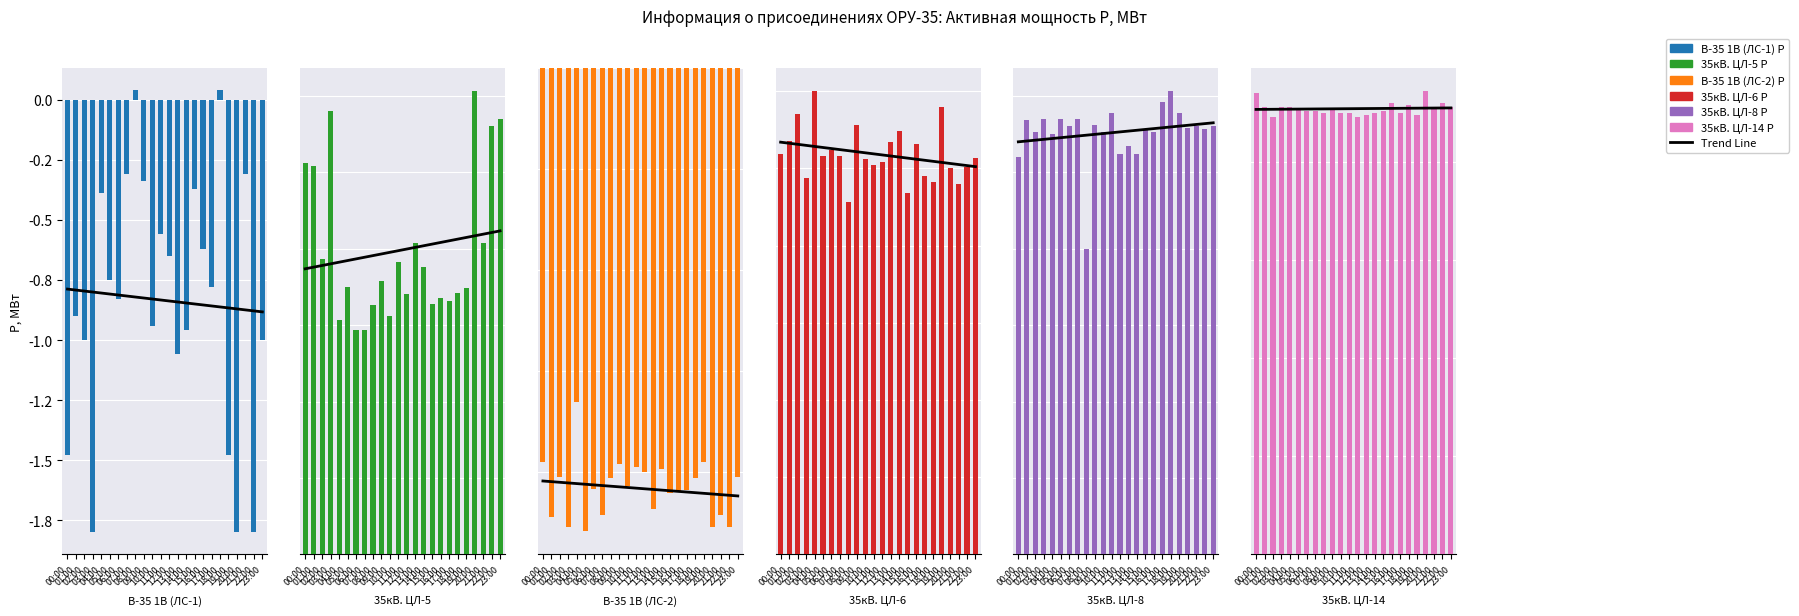

The value of 35кВ. ЦЛ-5 P, МВт at 11:00 is 0.5. True or false?

False